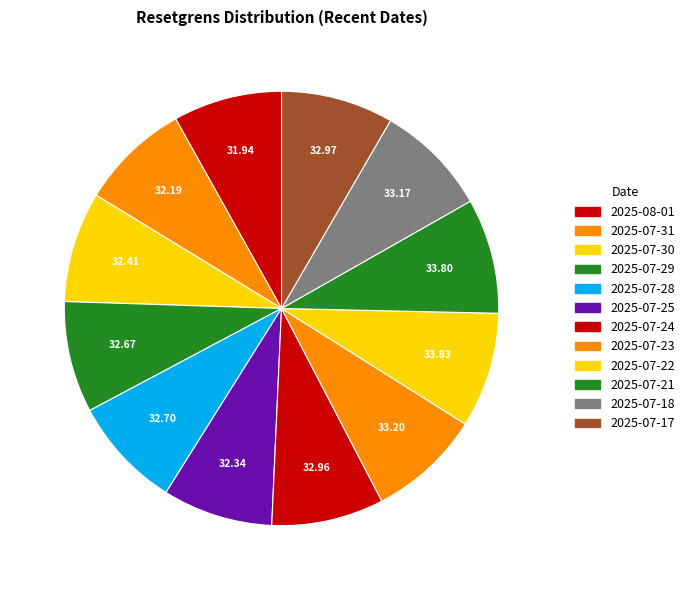

What is the change in value from 2025-07-29 to 2025-07-21?

+1.1